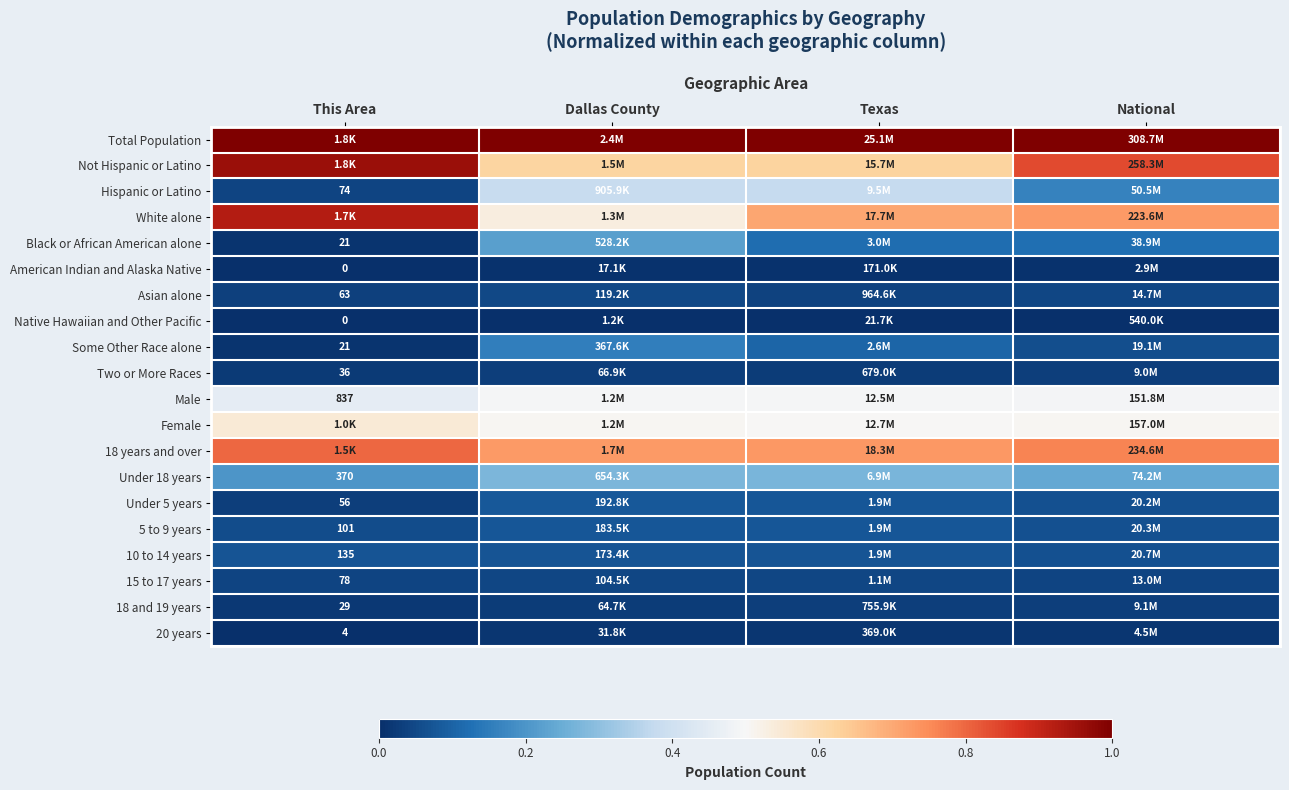

How many series are shown in this chart?

20